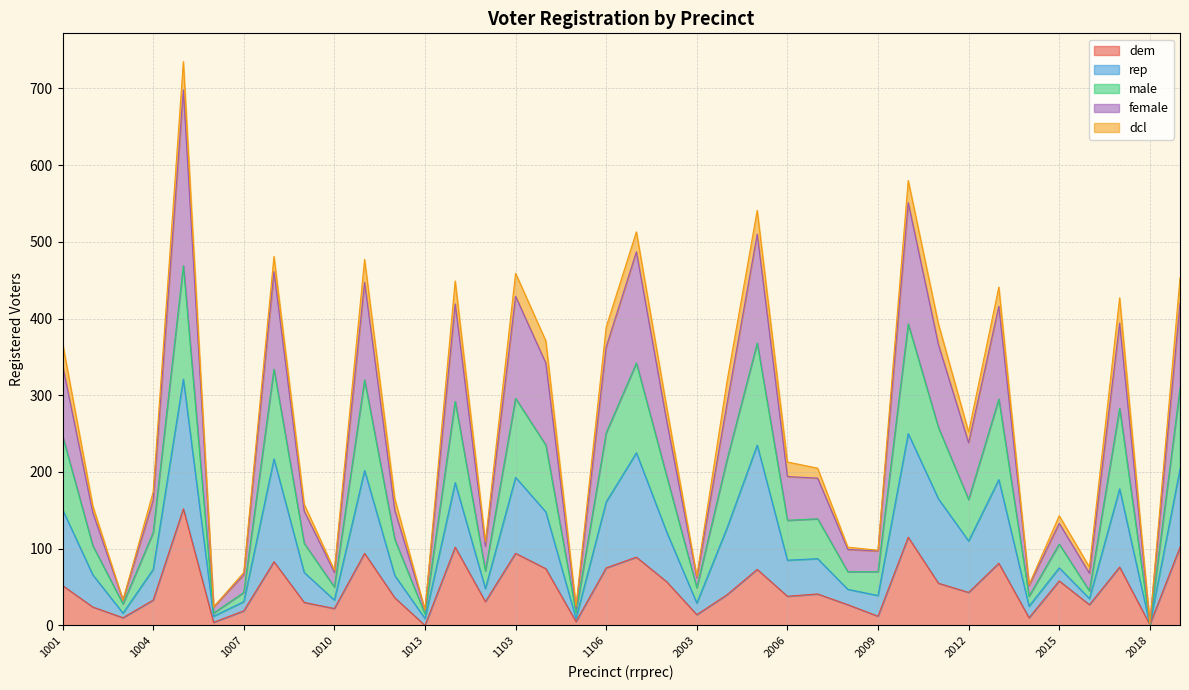

What is the value of the male point at the 37th from the left?

2